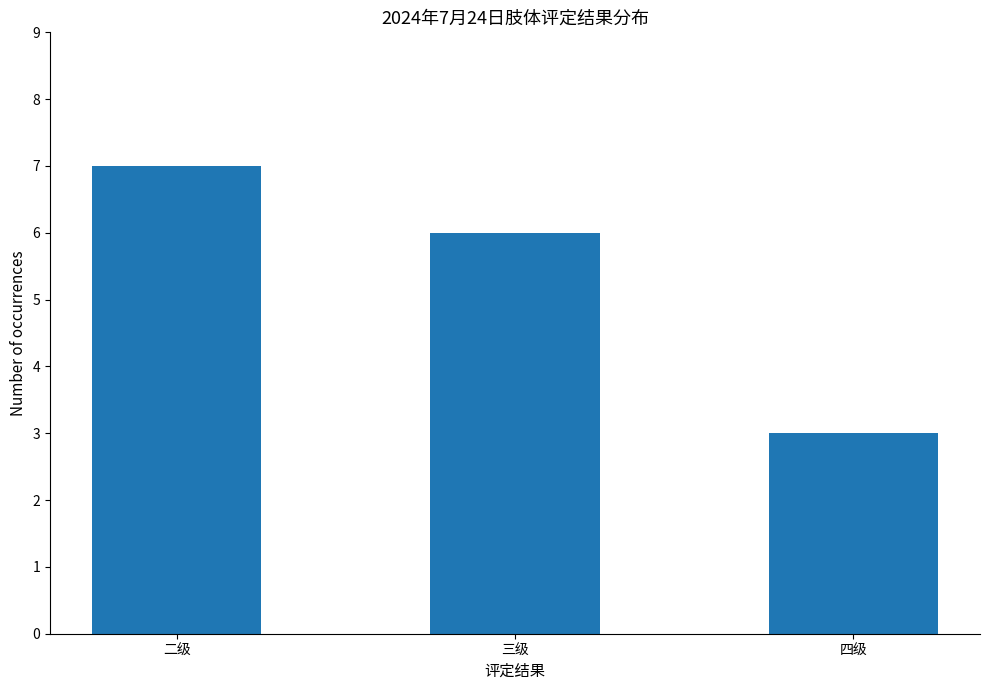

Rank the categories by value from highest to lowest.

二级, 三级, 四级